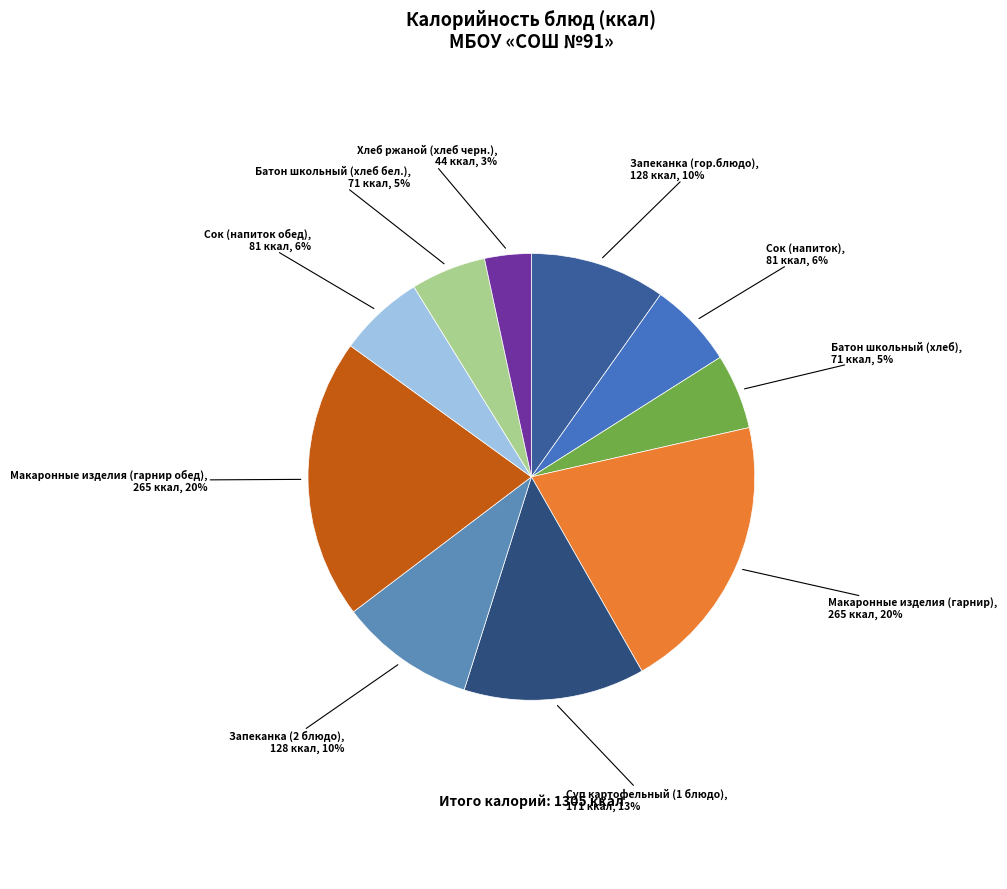

How many segments does this pie chart have?

10